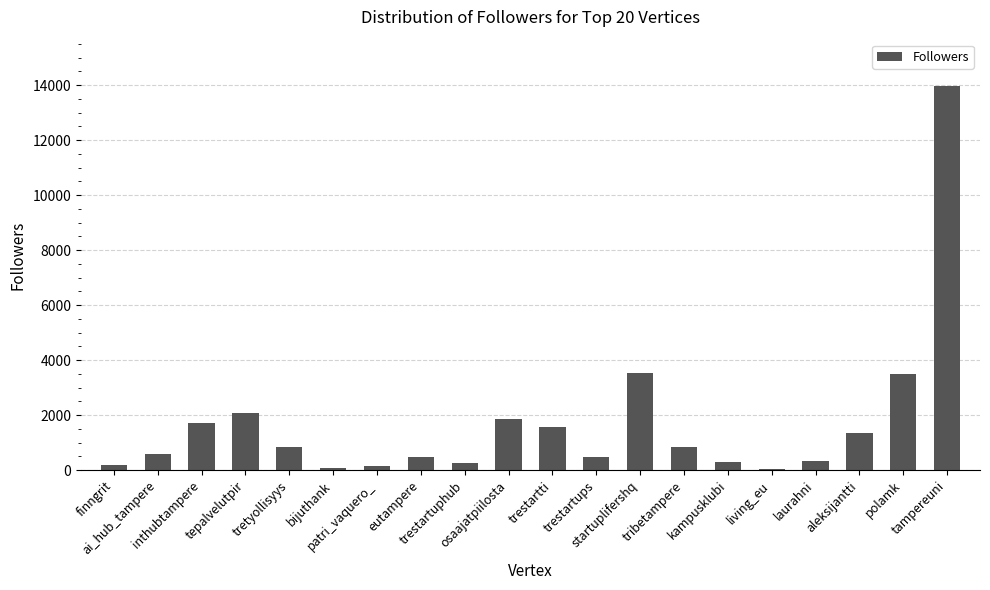

What is the ratio of the value at patri_vaquero_ to the value at tepalvelutpir?

0.1